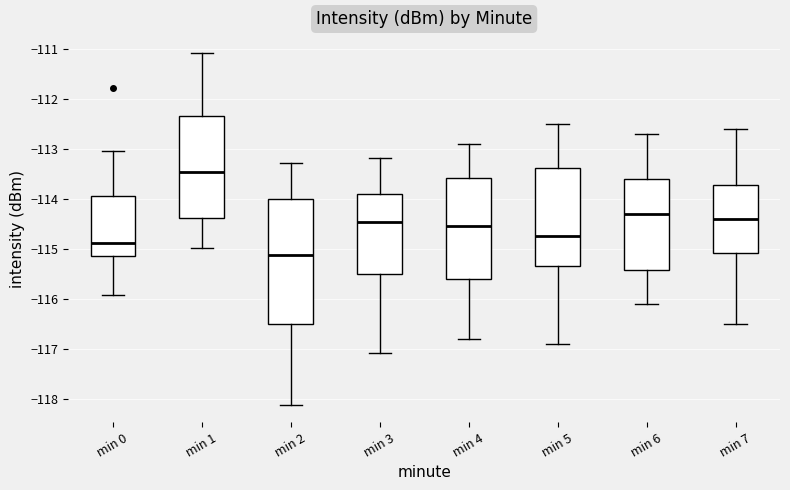

Which box is the tallest, from its lower edge to its upper edge?

min 2